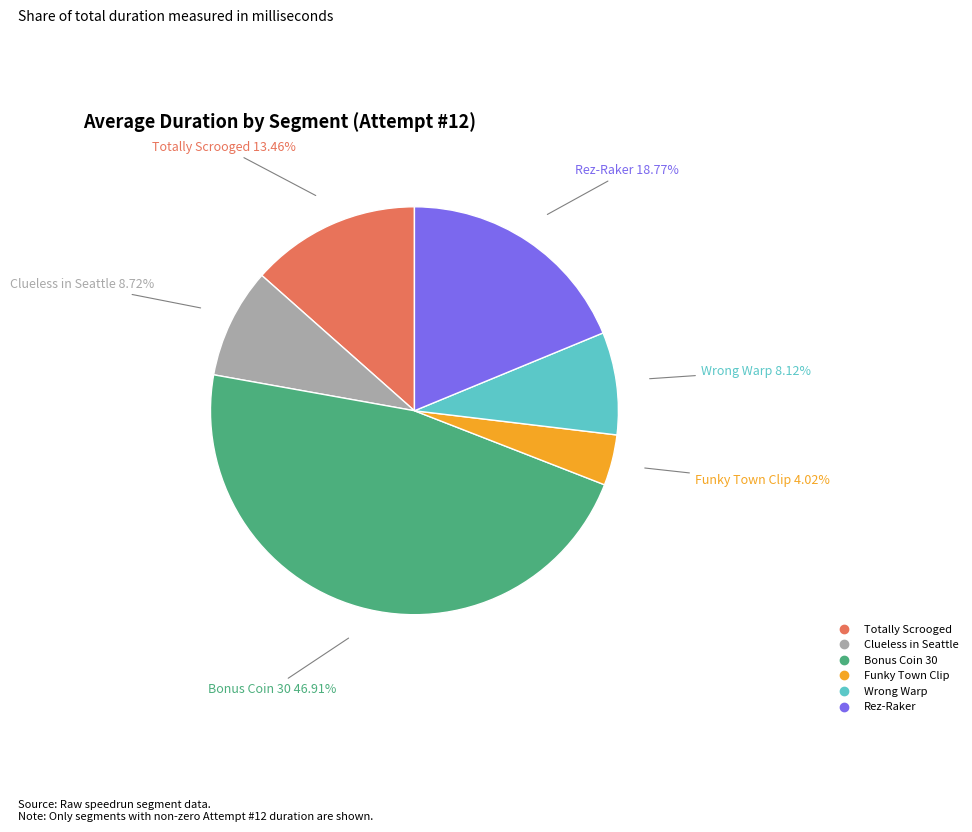

Is there a majority slice in this chart?

No